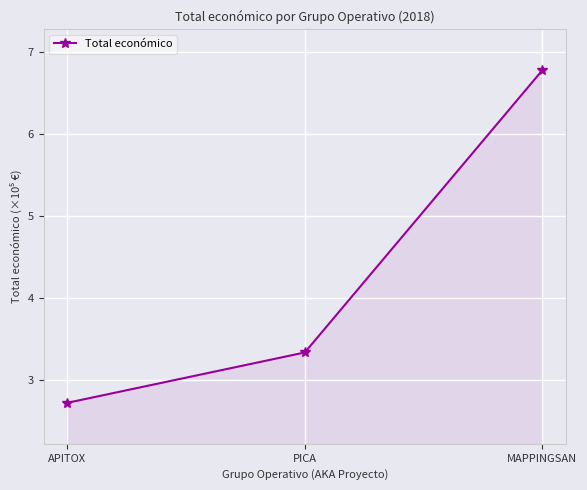

What is the average value?

4.3